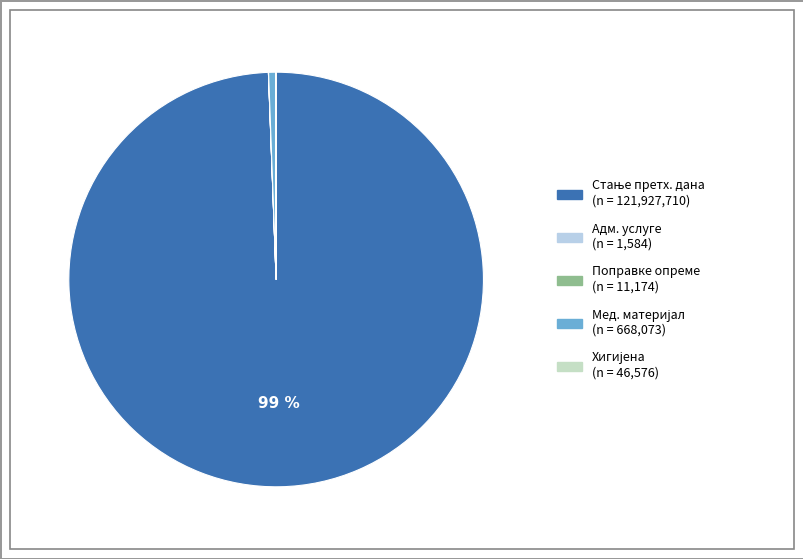

Is there a majority slice in this chart?

Yes